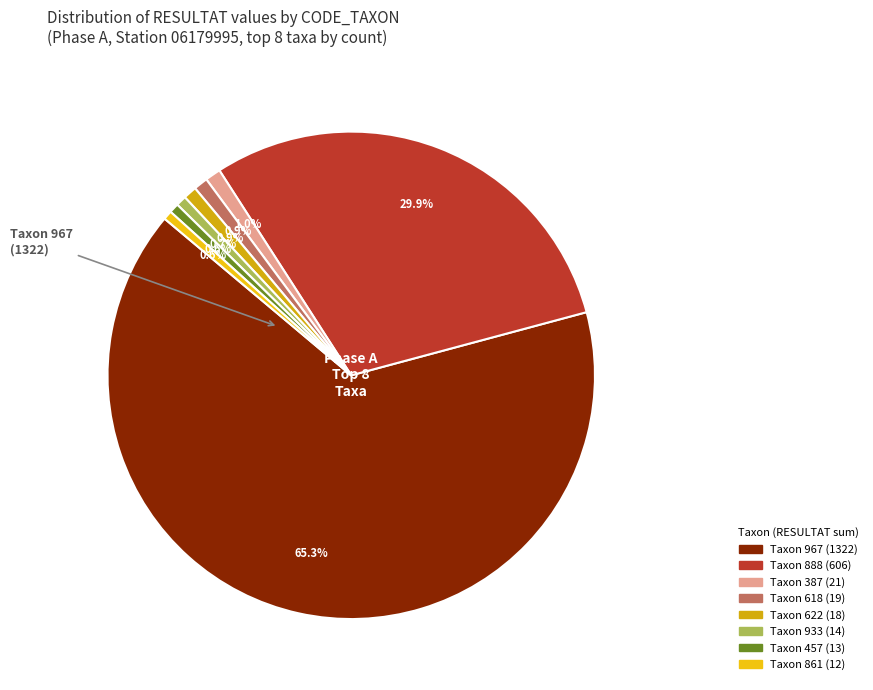

How many segments does this pie chart have?

8